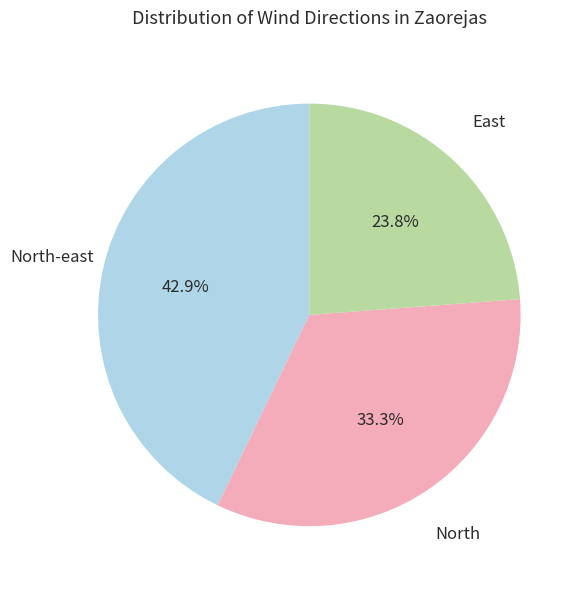

How many slices are in this pie chart?

3